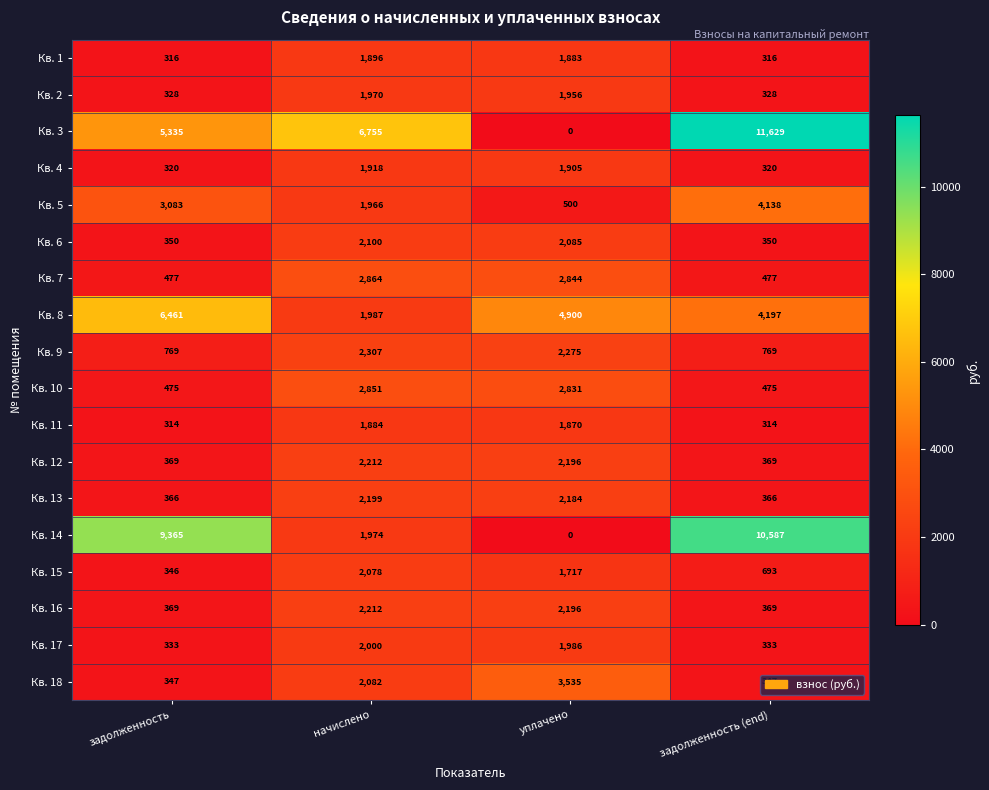

Which series has the largest range (max minus min)?

Кв. 3